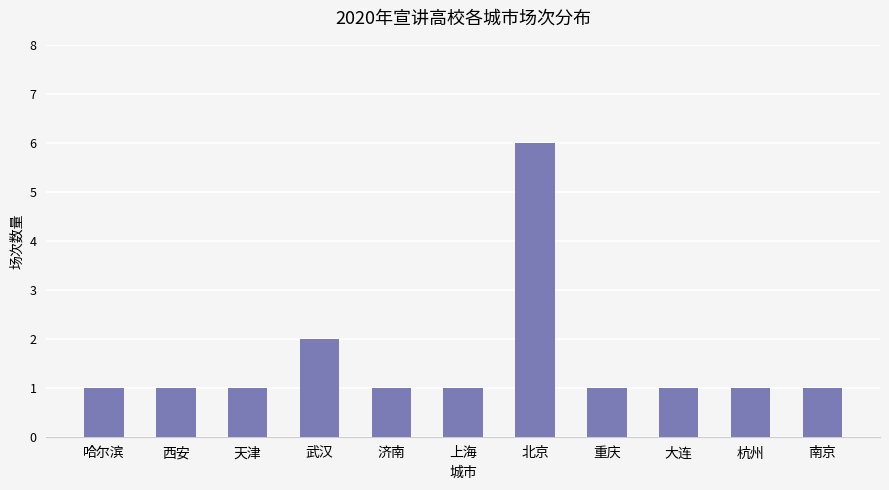

What is the greatest value displayed?

6